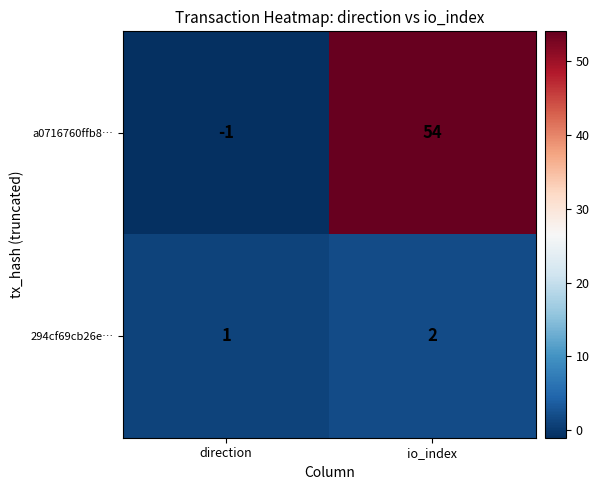

Which label corresponds to the smallest value in the chart?

direction